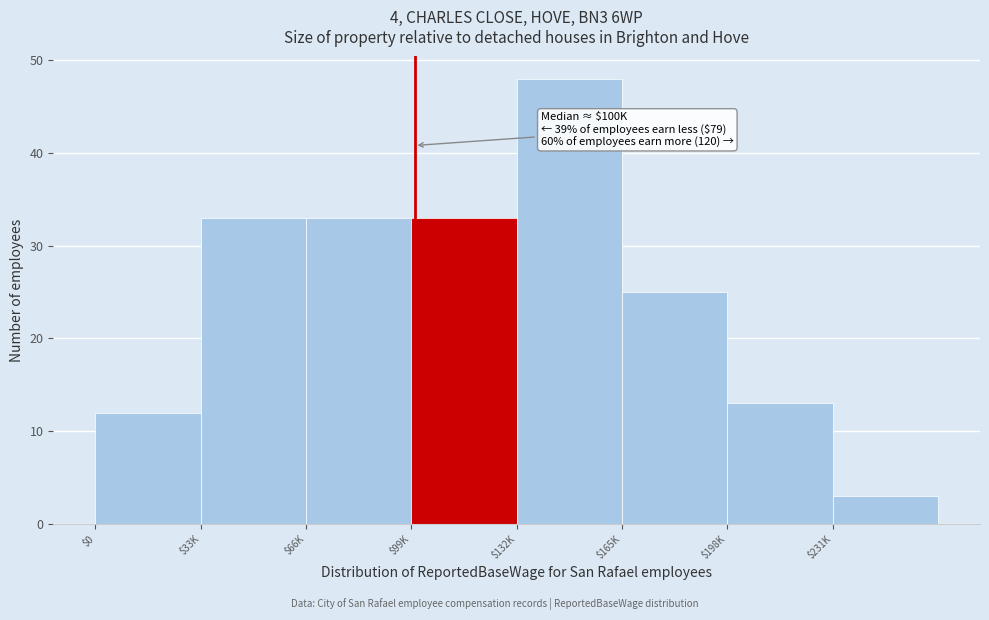

Reading left to right, what are all the values shown in this chart?

12	33	33	33	48	25	13	3